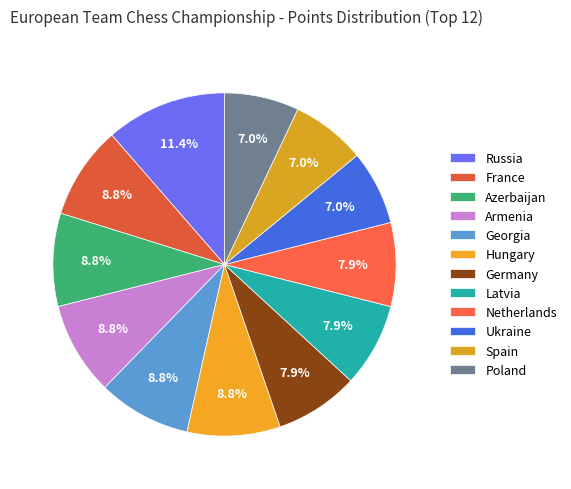

Is it true that Russia is 22% of the pie?

False